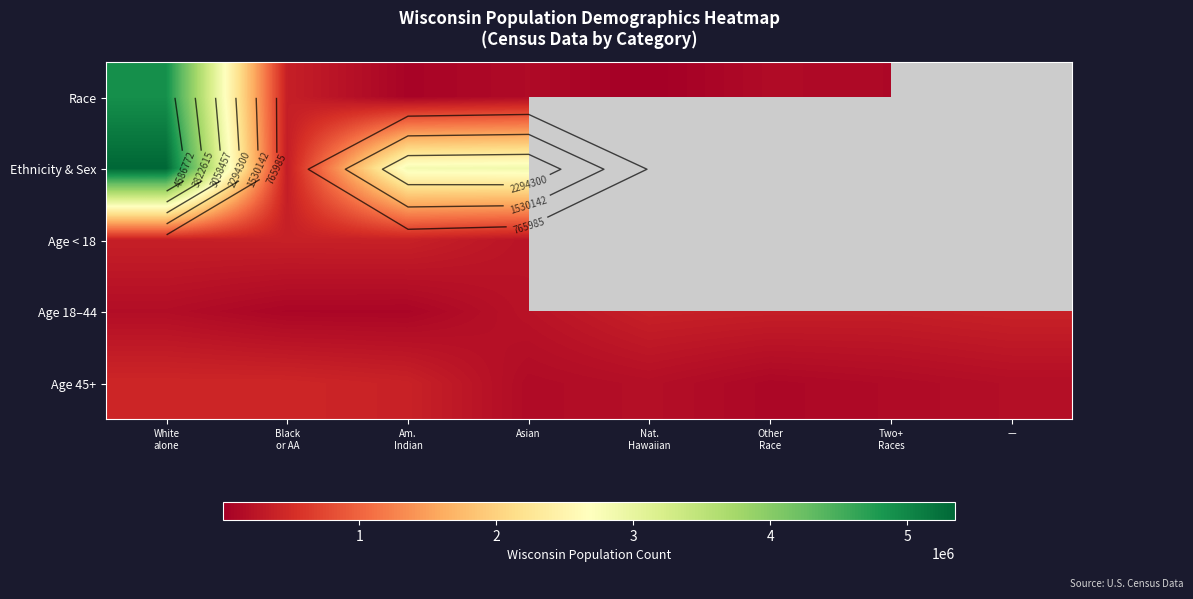

At which category is the sum across all series the highest?

White
alone